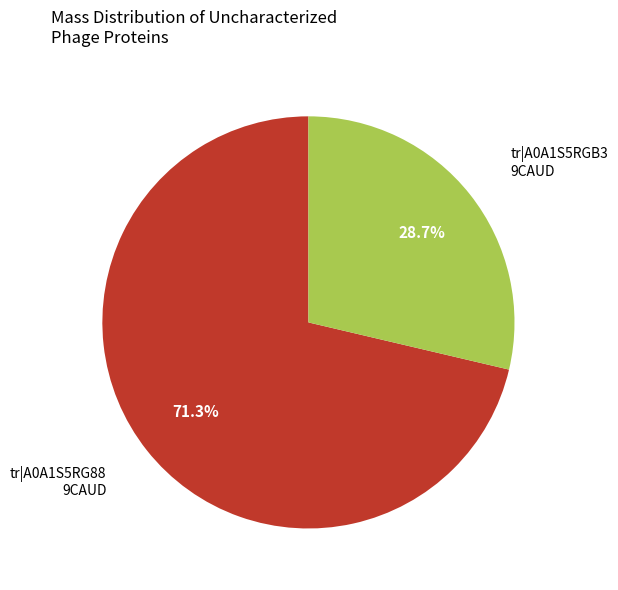

Is there a majority slice in this chart?

Yes